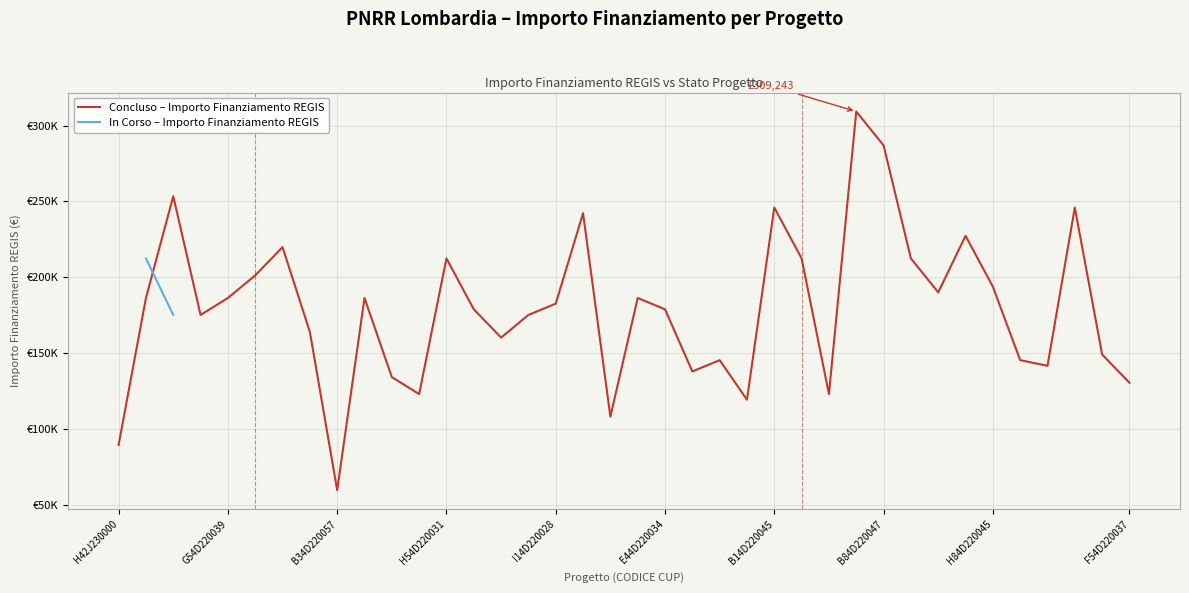

The chart shows a value of 134129.4 at H44D22003130006. True or false?

True